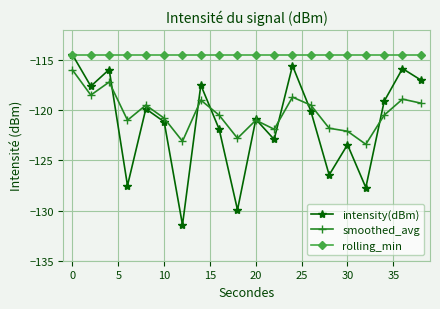

Which series has the largest total across all categories?

rolling_min